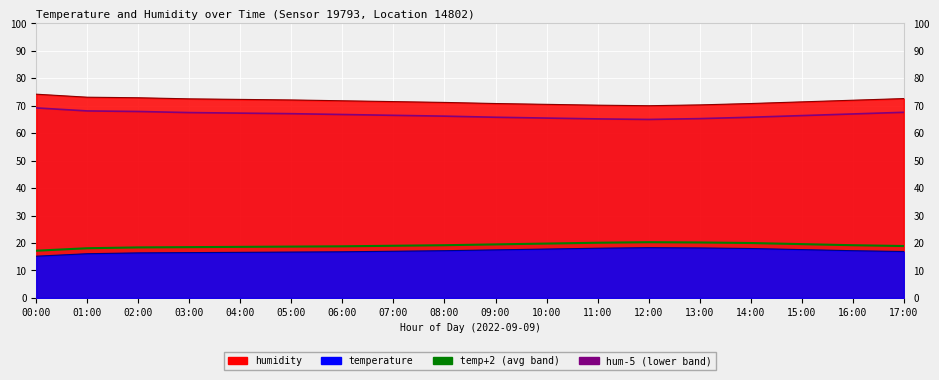

Which series has the largest total across all categories?

hum-5 (lower band)